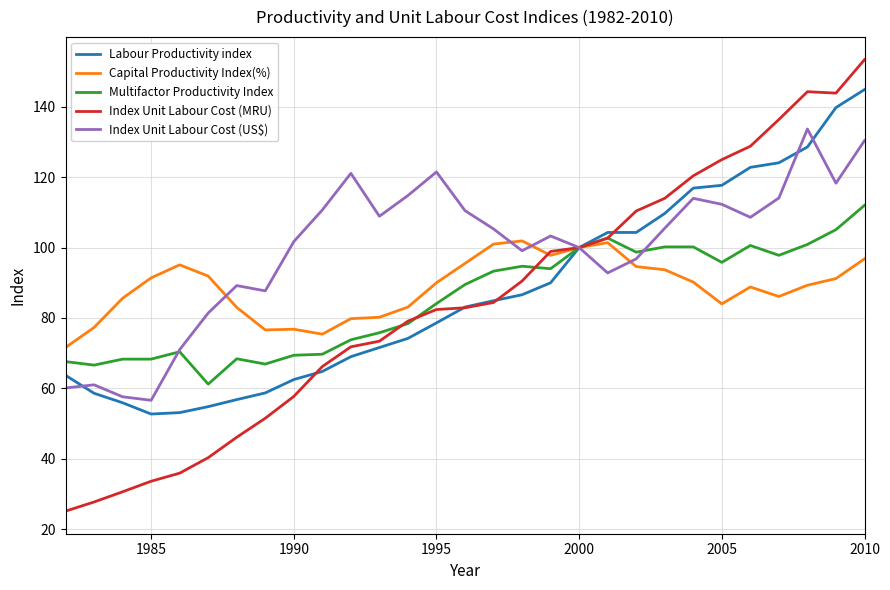

Which series has the largest range (max minus min)?

Index Unit Labour Cost (MRU)